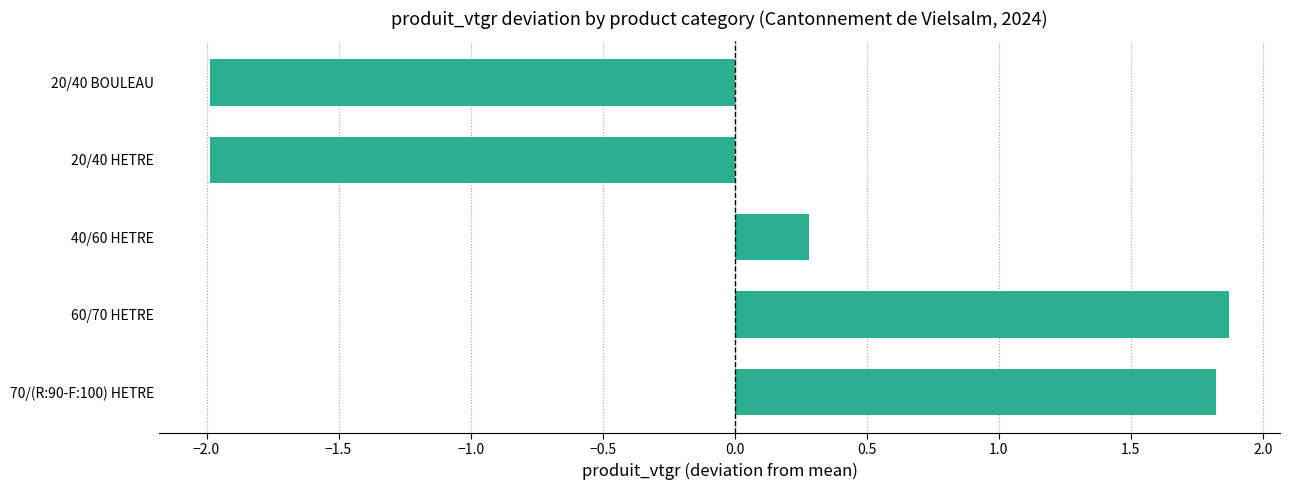

Which label corresponds to the largest value in the chart?

60/70 HETRE